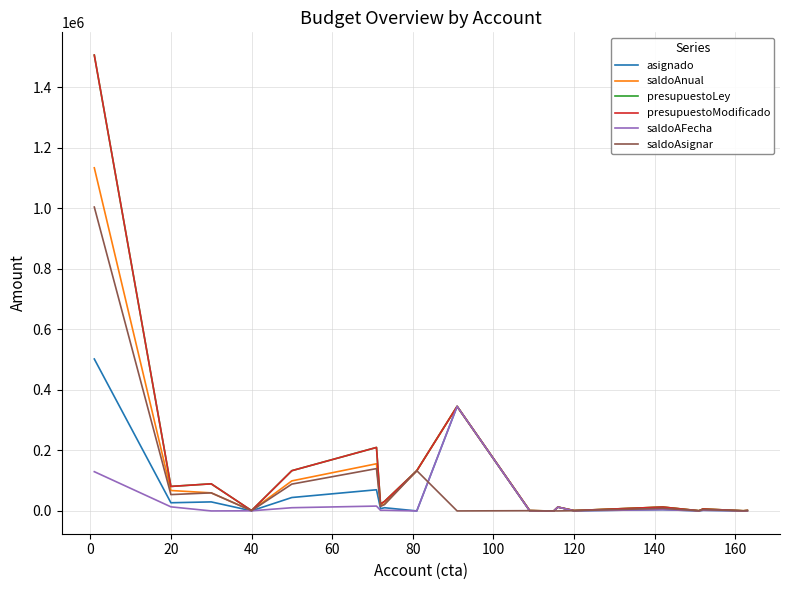

Does the chart display data point markers on the line(s)?

No